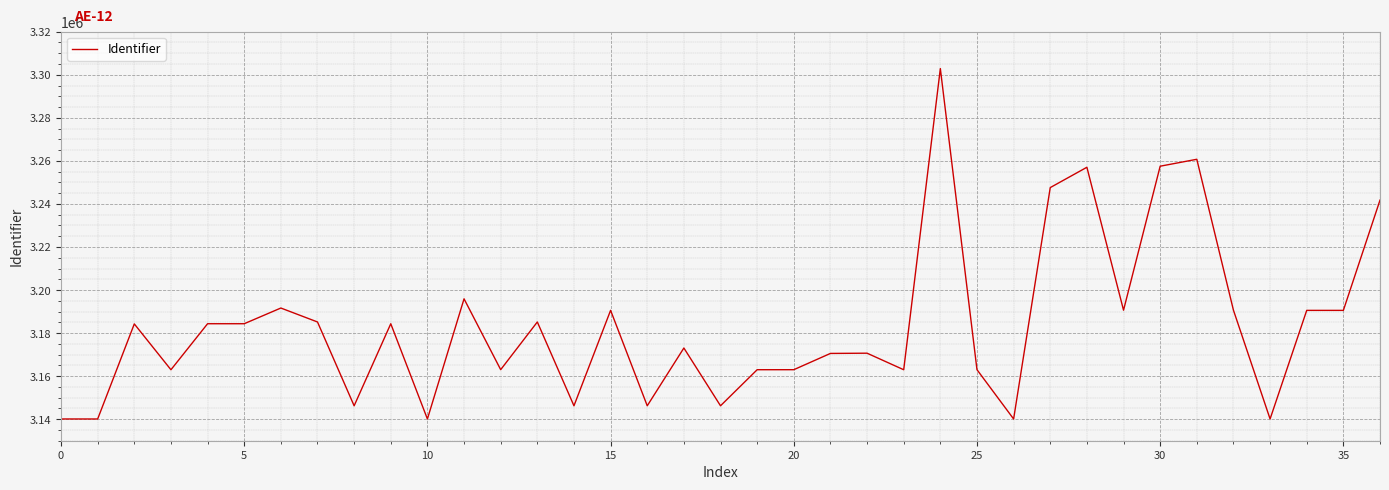

What is the minimum value shown in the chart?

3140097